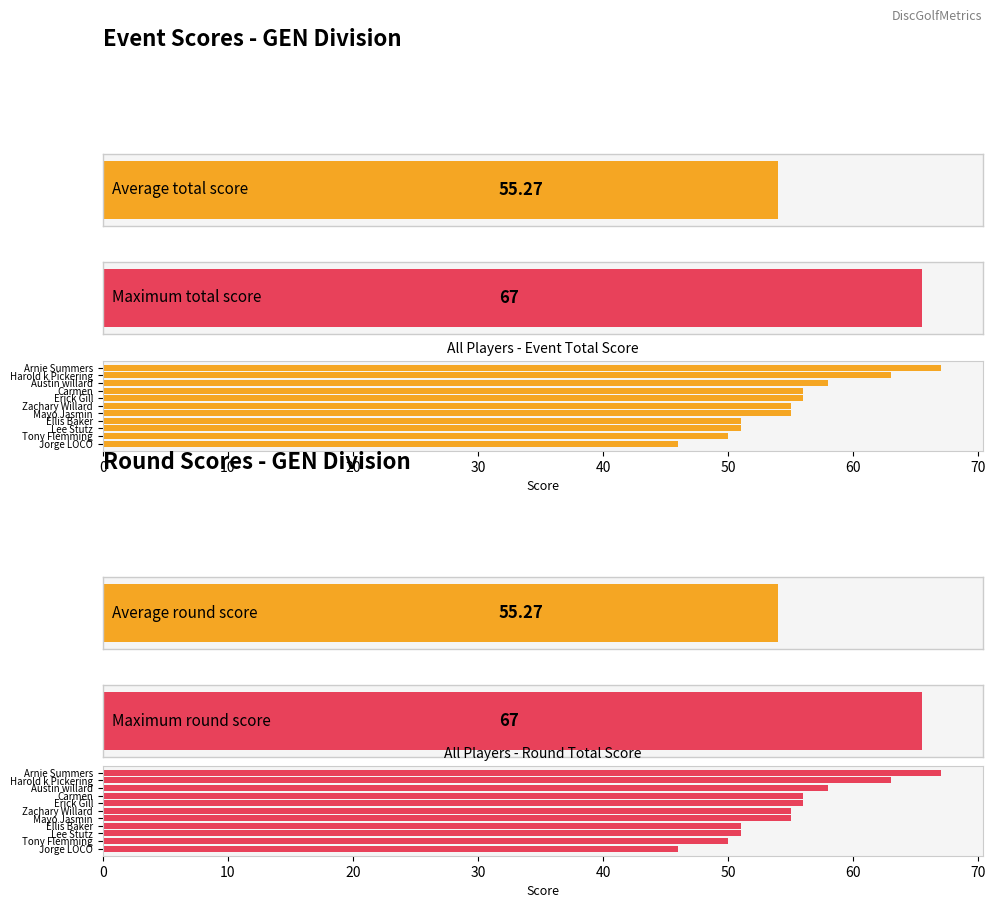

What is the sum of all Round Total Score values?

608